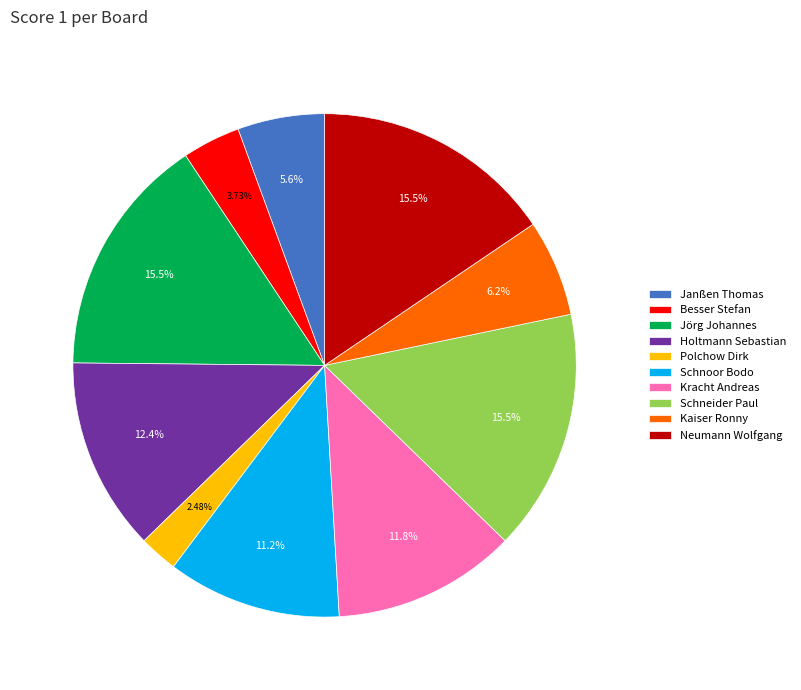

Count the number of slices in the pie.

10